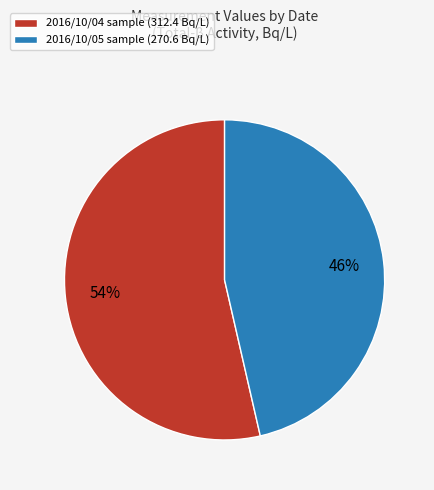

Which category accounts for the majority?

2016/10/04 sample (312.4 Bq/L)